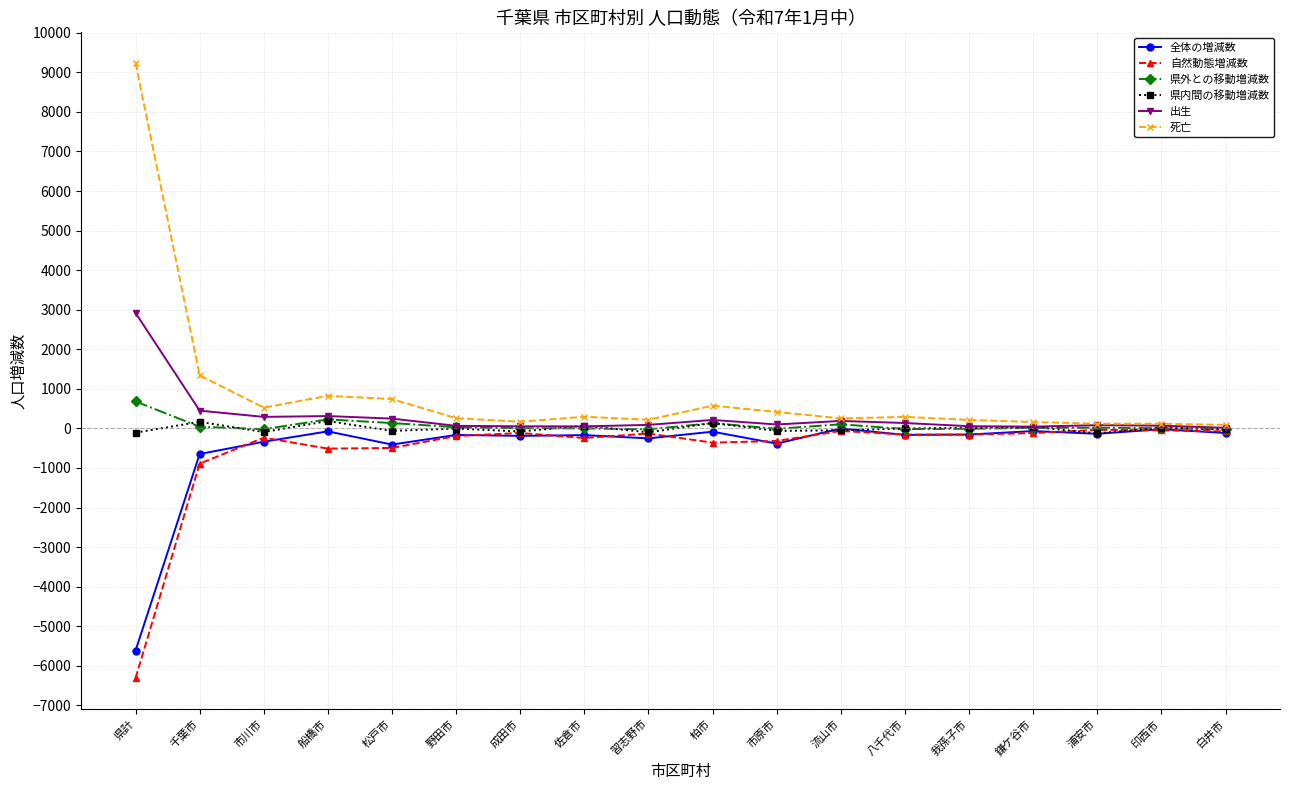

What value does the 全体の増減数 series have at 千葉市, to the nearest 10?

-650